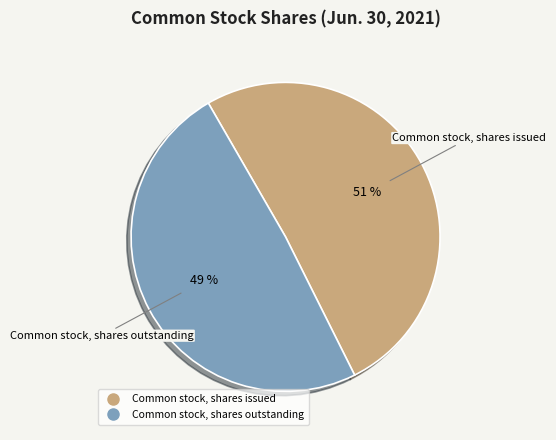

To the nearest percent, what percentage of the pie is Common stock, shares outstanding?

49%